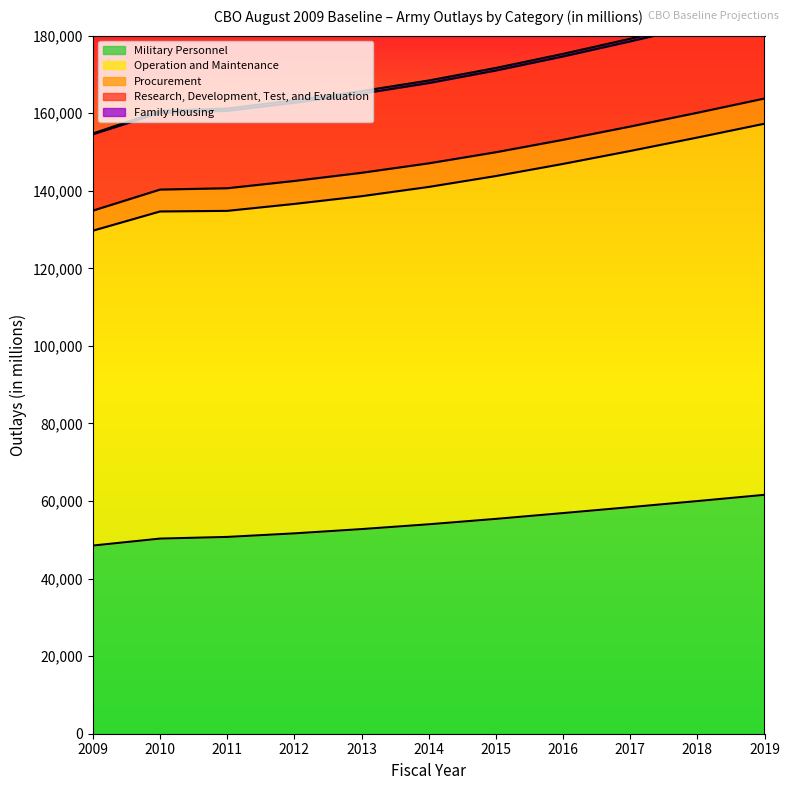

Is it true that Operation and Maintenance equals 143798 at 2015?

True